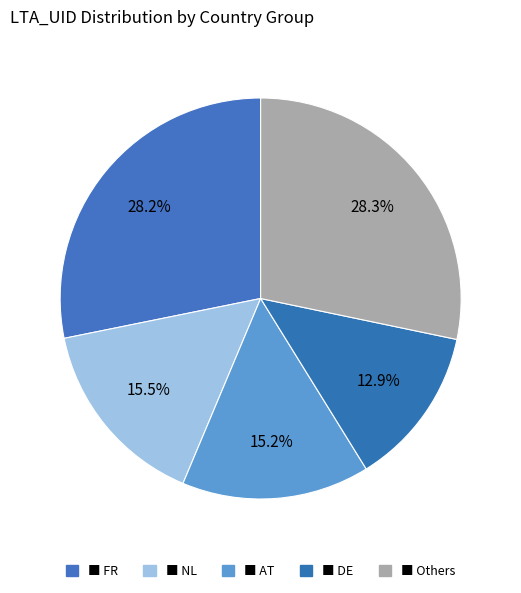

Does any single category account for the majority?

No